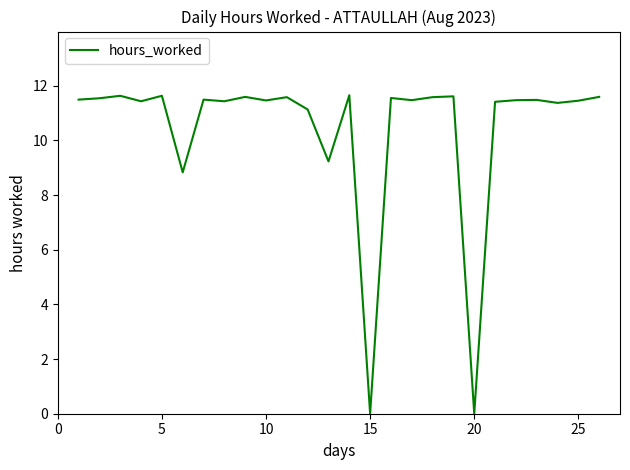

What is the maximum value shown in the chart?

11.7